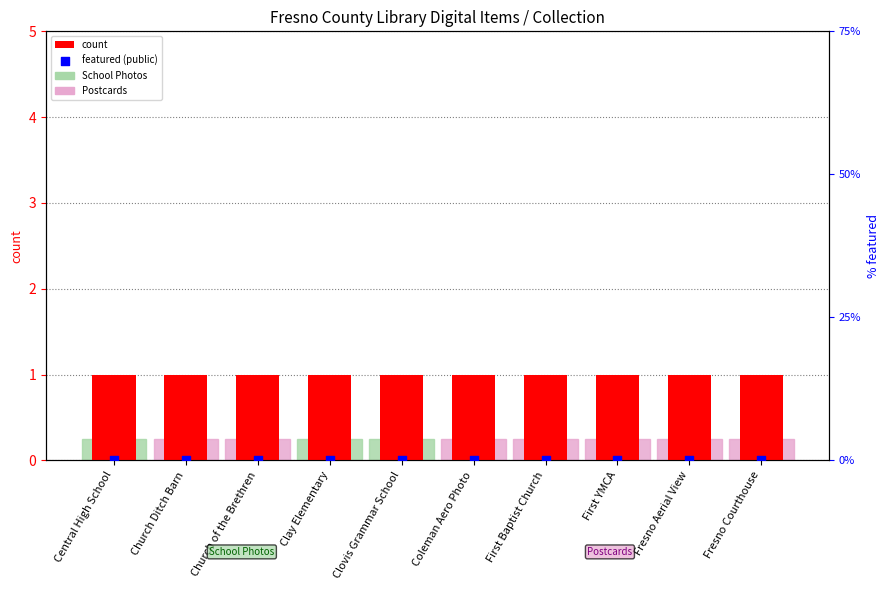

Is the value of count at First Baptist Church greater than the value of featured (public) at Church Ditch Barn?

Yes